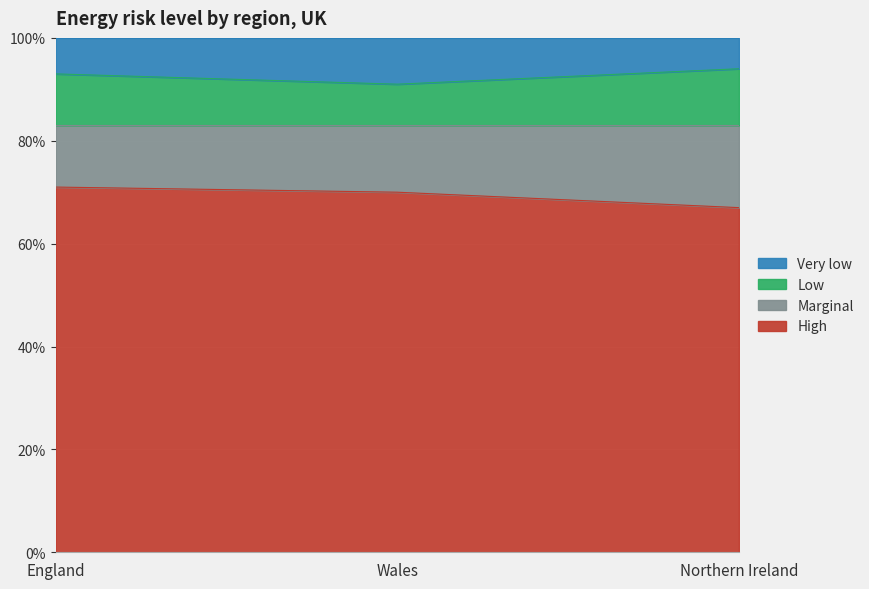

What is the total value across all series at Northern Ireland?

100